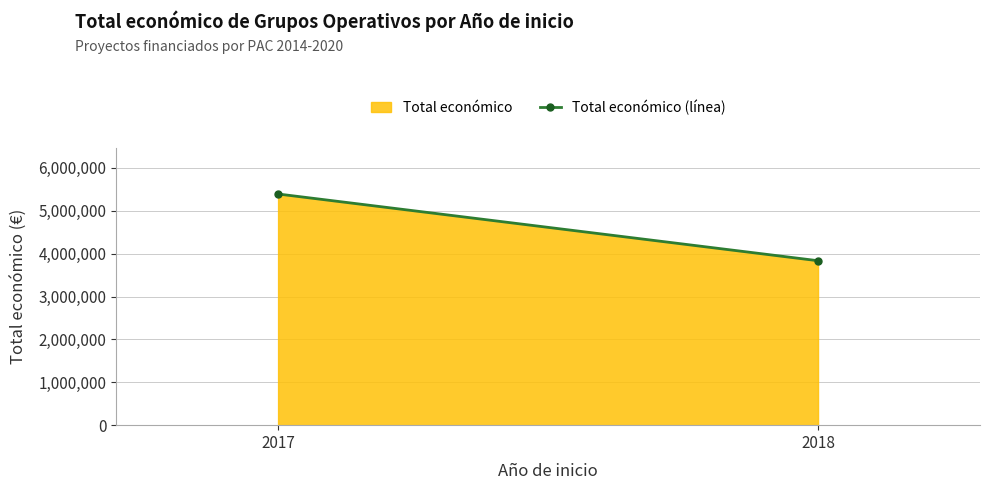

The chart shows a value of 5390598 at 2017. True or false?

True